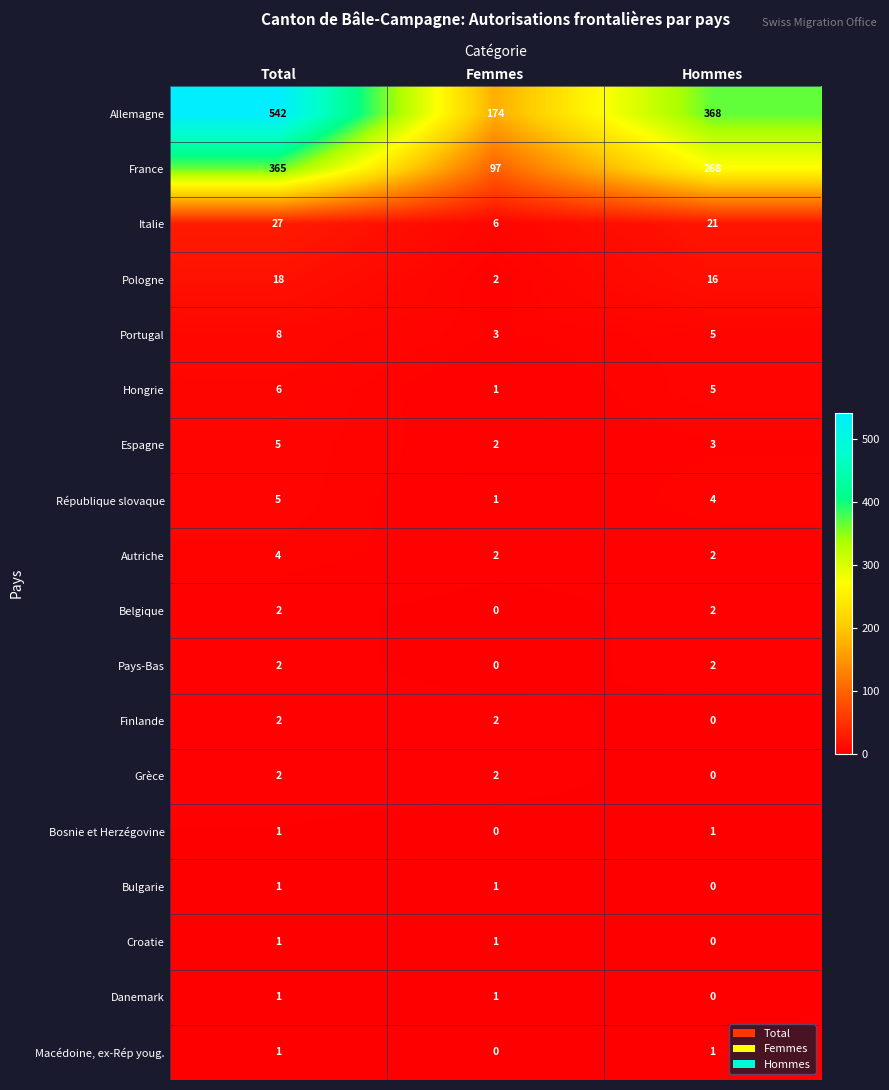

At which category is the sum across all series the highest?

Total